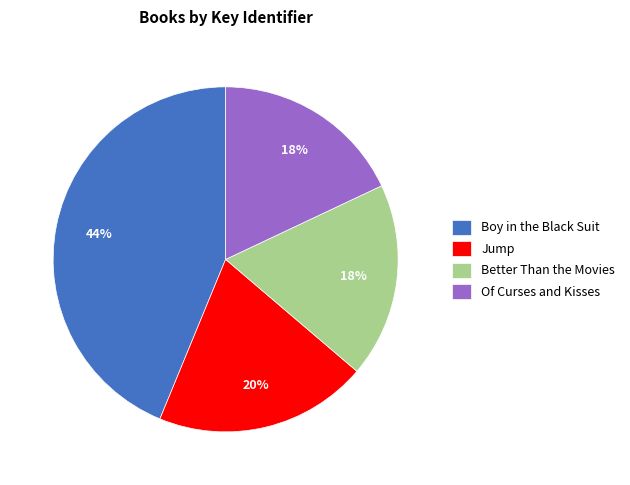

To the nearest percent, what percentage of the pie is Boy in the Black Suit?

44%